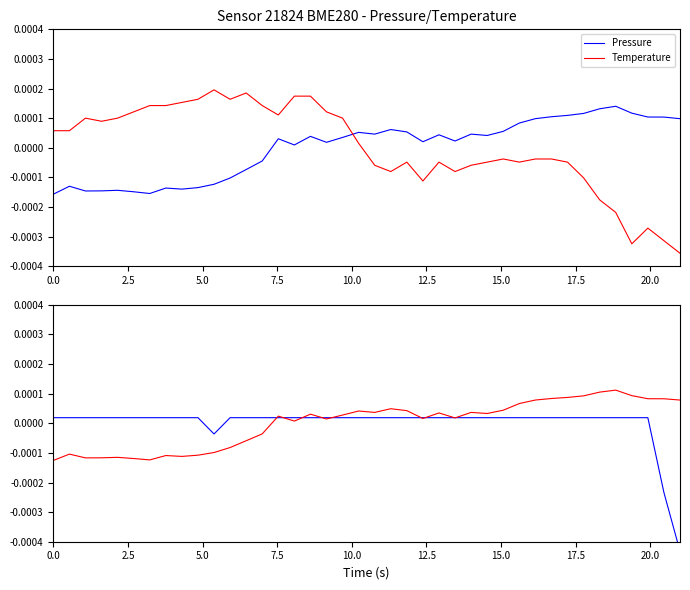

True or false: Pressure and Temperature intersect in this chart.

True